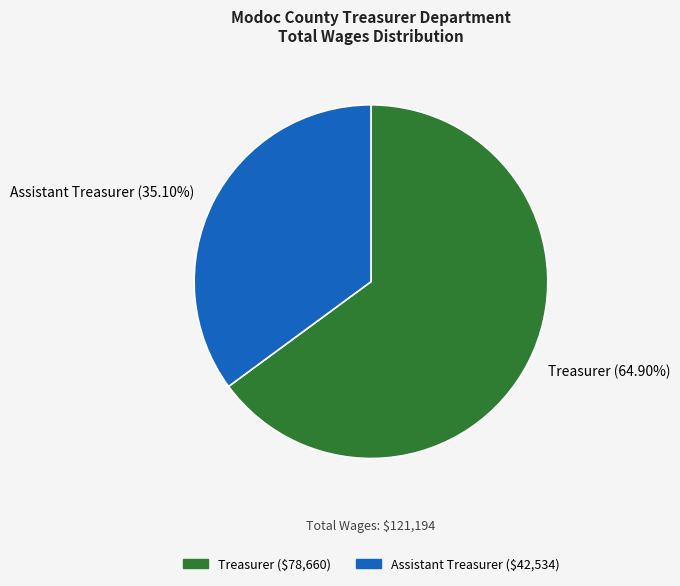

Approximately how many times larger is the value at Assistant Treasurer compared to Treasurer?

0.5